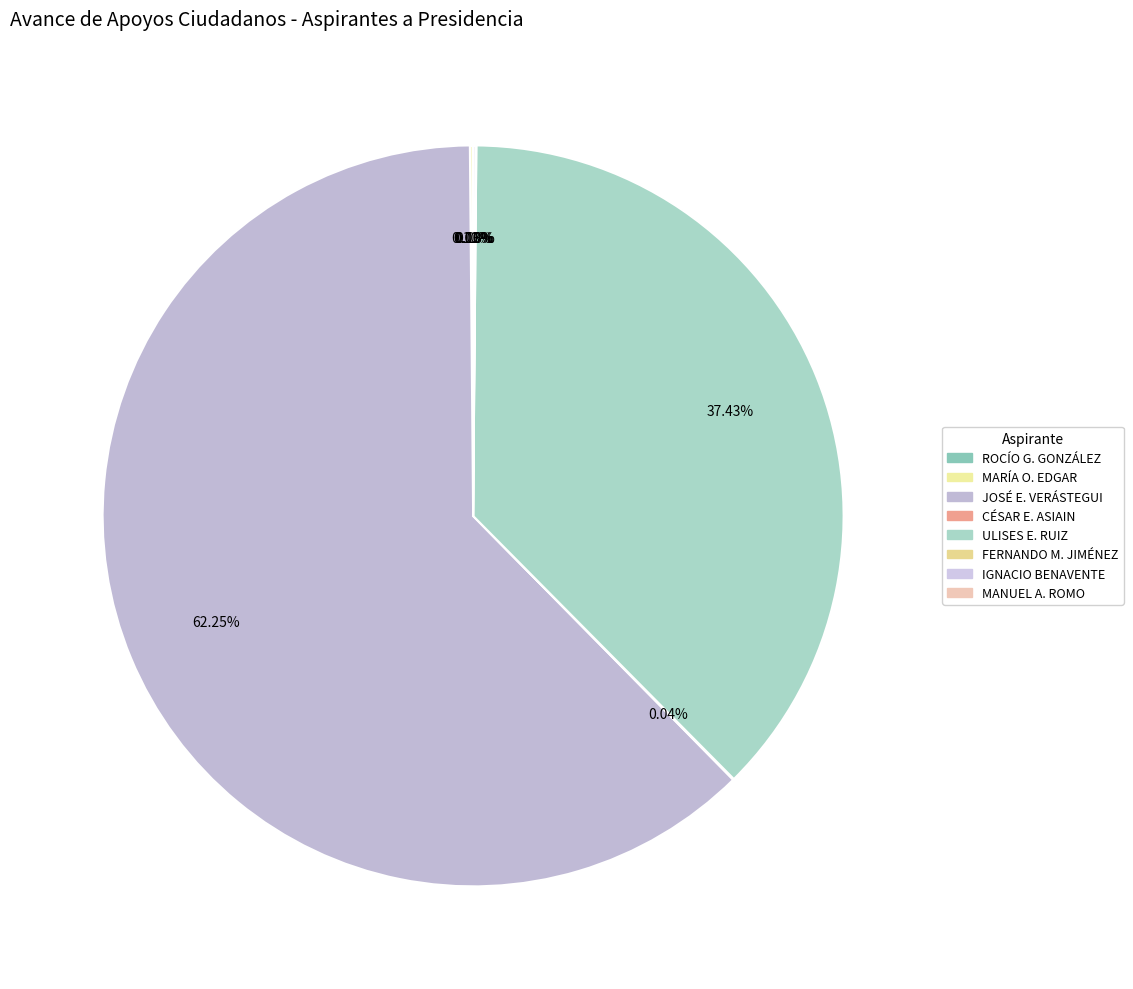

Is there a majority slice in this chart?

Yes